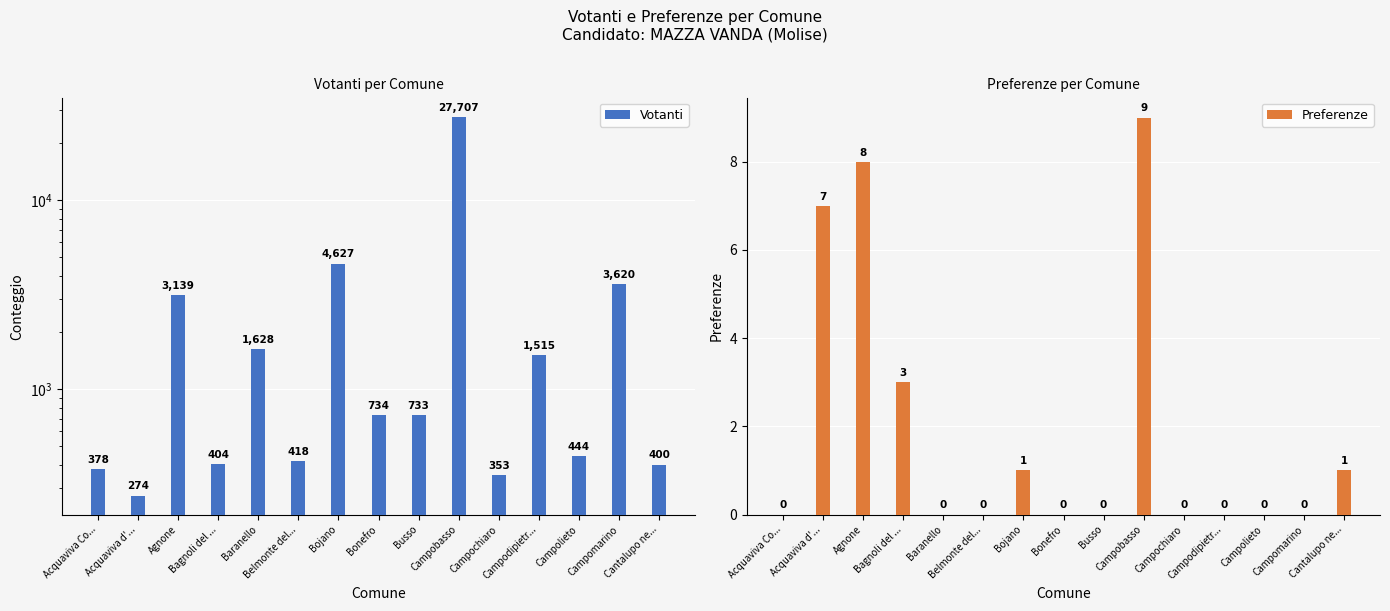

How many Preferenze values are between 0 and 3?

12